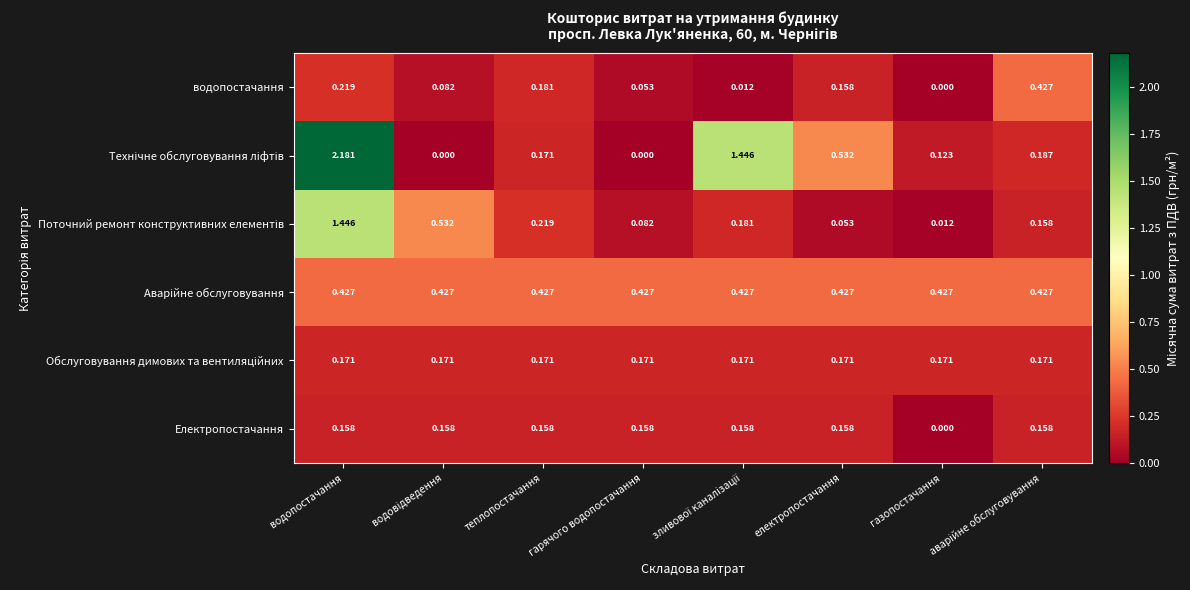

At which category is the sum across all series the highest?

водопостачання